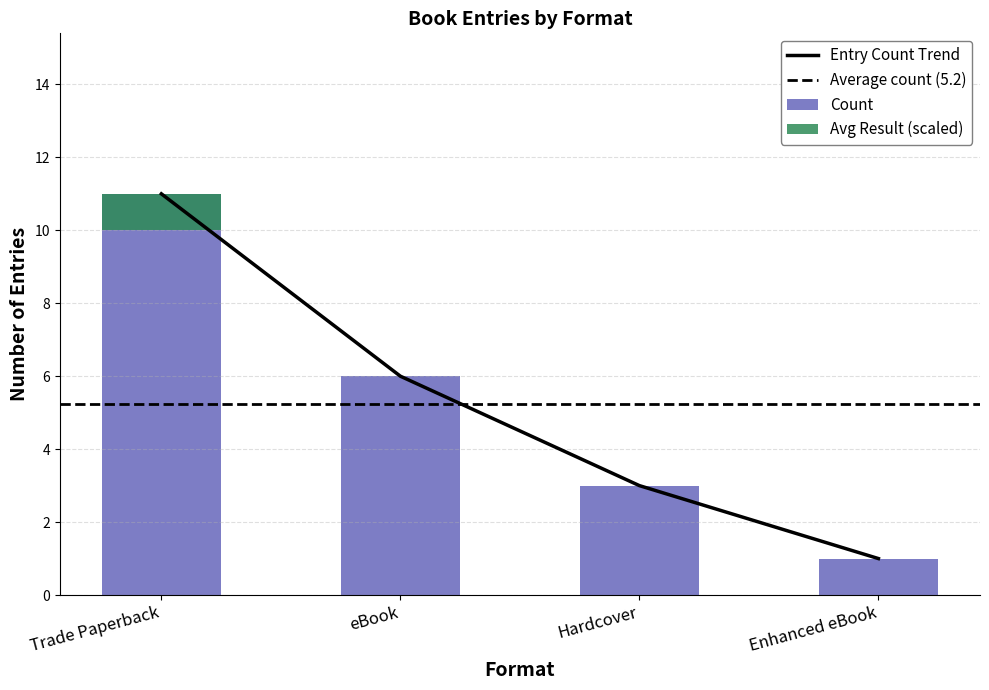

Is it true that Entry Count Trend equals 1 at Enhanced eBook?

True